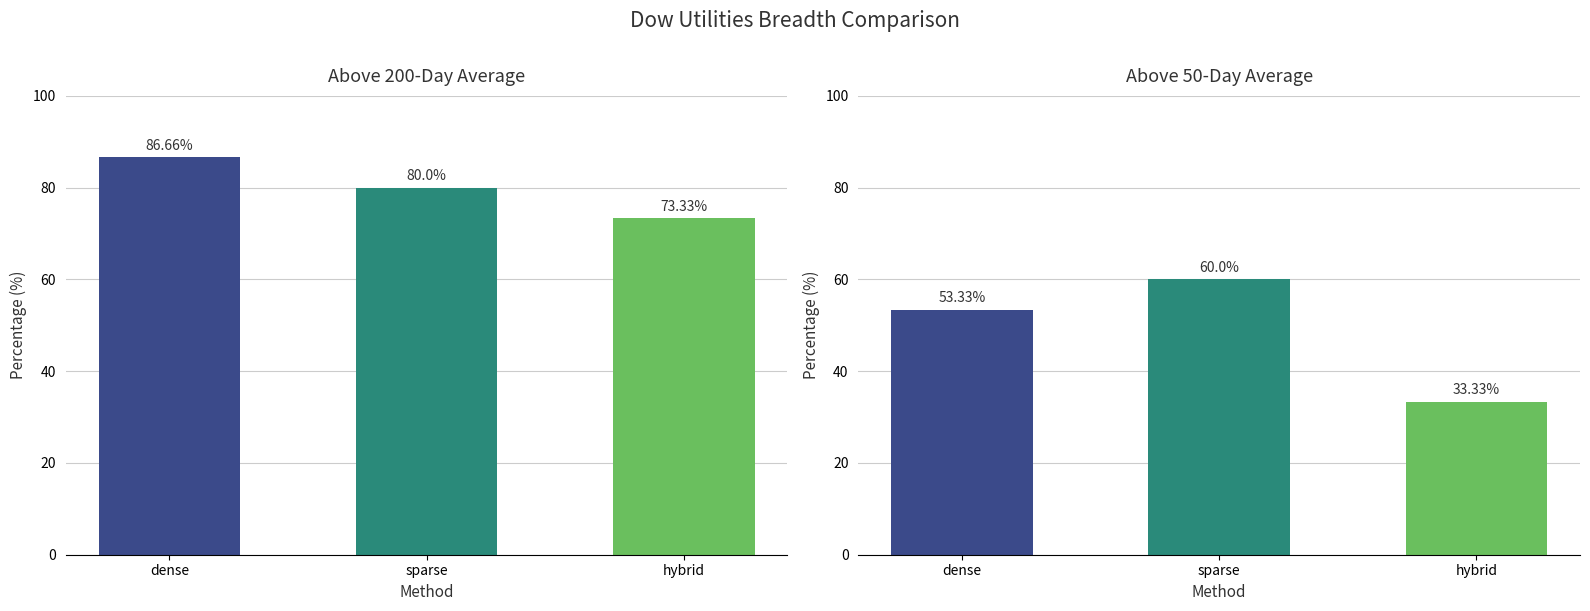

Which series has the largest total across all categories?

Above 200-Day Average (Close)